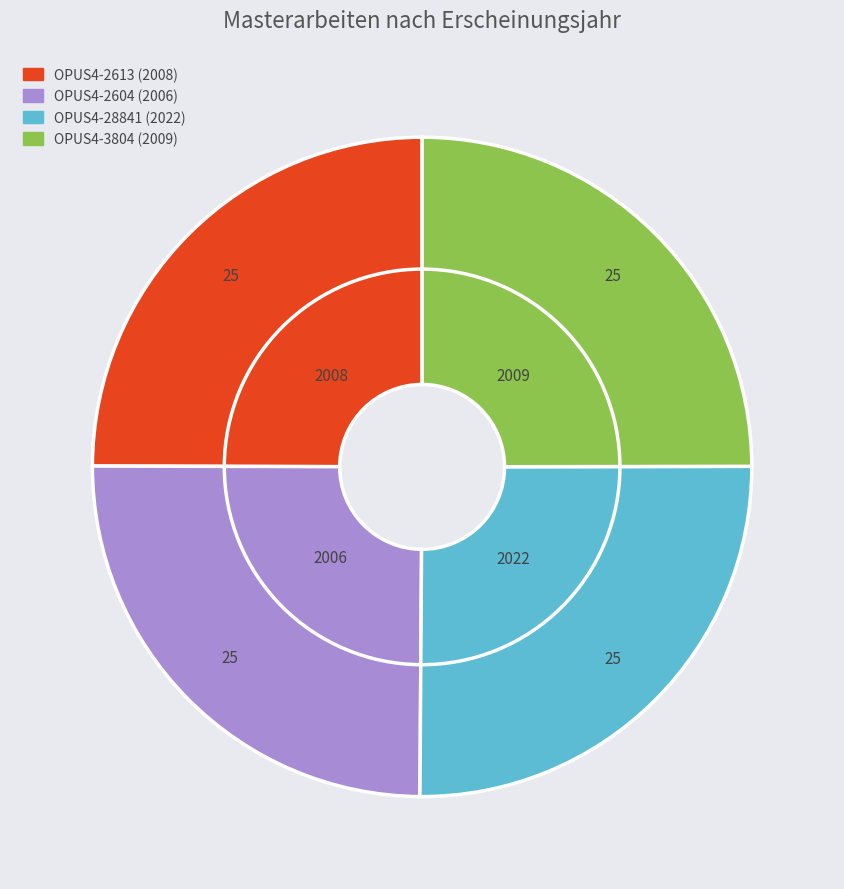

Is there any slice that represents more than half of the pie?

No